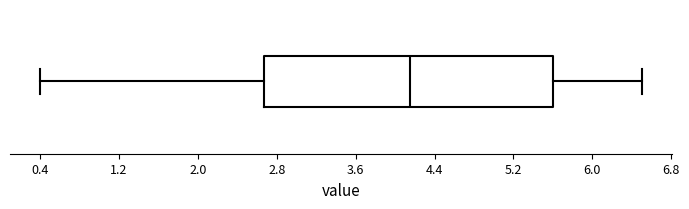

Transcribe this box plot: give where the median line is, the range the box spans, and where the two whiskers end, as read against the x-axis. The values are not printed on the chart, so give them approximately, as read against the axis.

median 4.2, box 2.7 to 5.6, whiskers 0.4 to 6.5